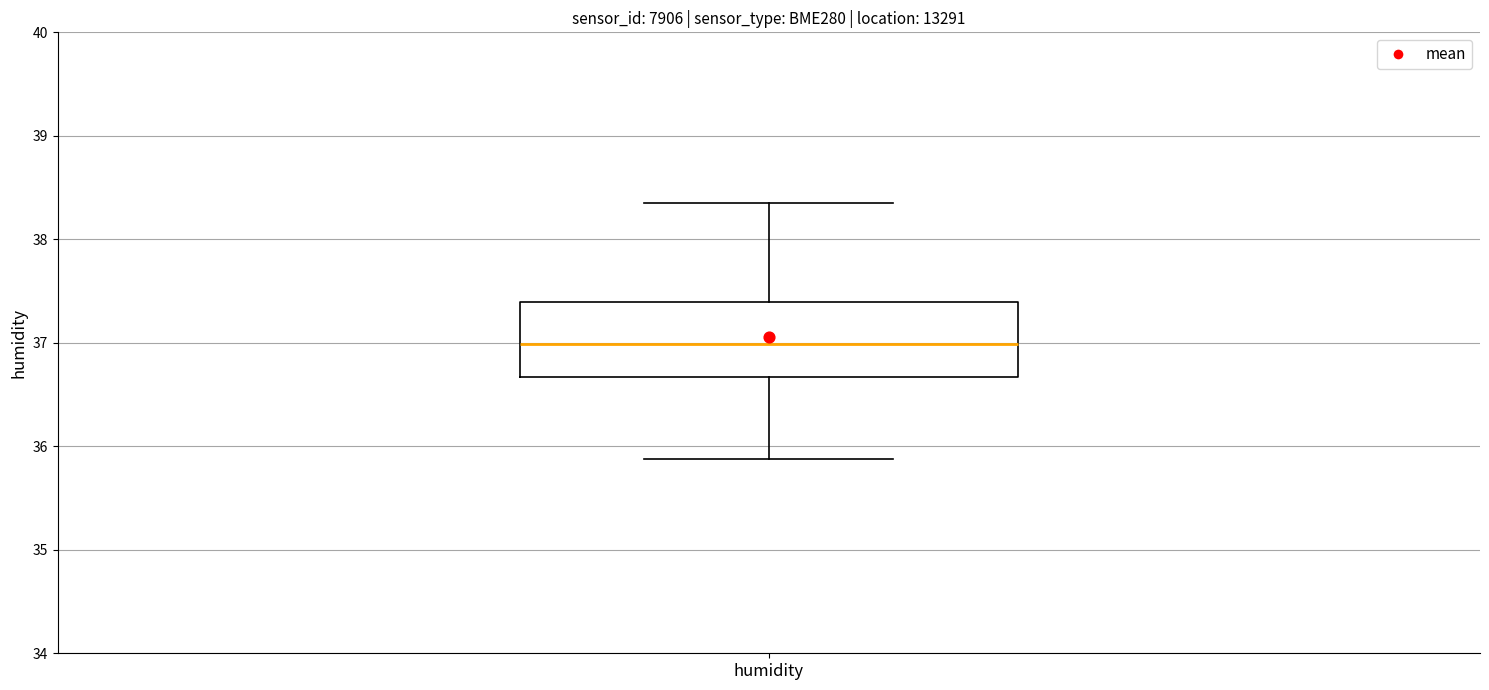

Where is the lower edge of the box for humidity on the y-axis? The values are not printed on the chart, so give them approximately, as read against the axis.

36.7